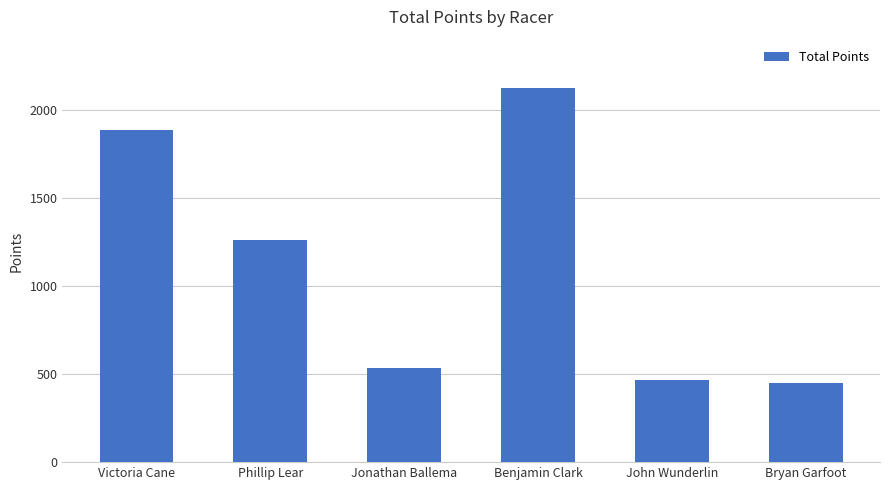

At which label does the data first exceed 1264?

Victoria Cane